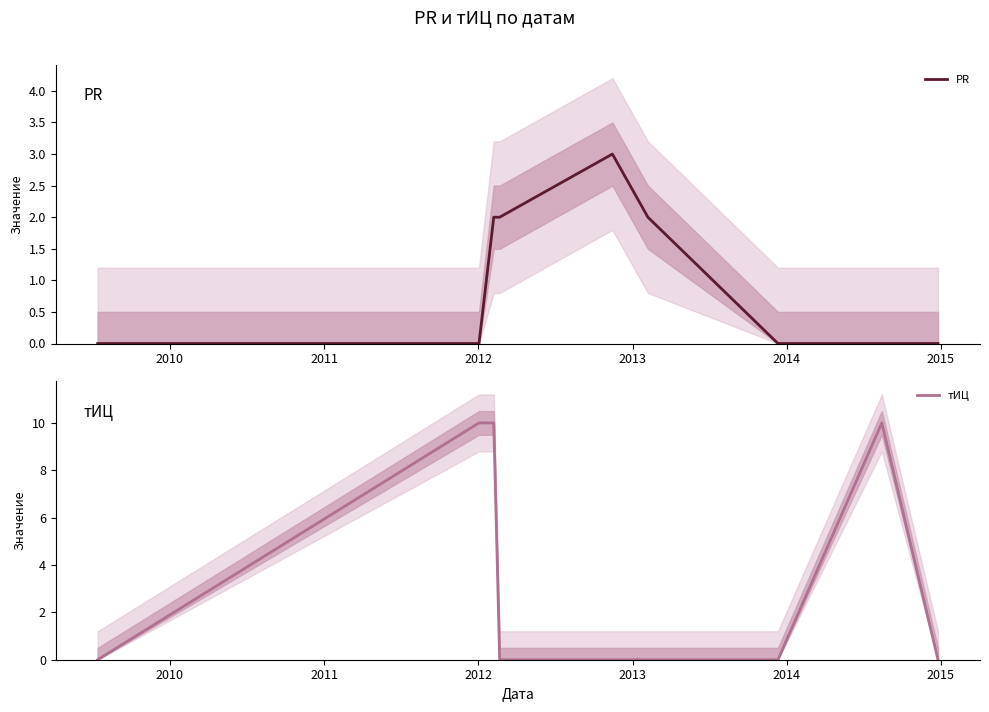

Is the value of тИЦ at 8 greater than the value of PR at 2009?

No